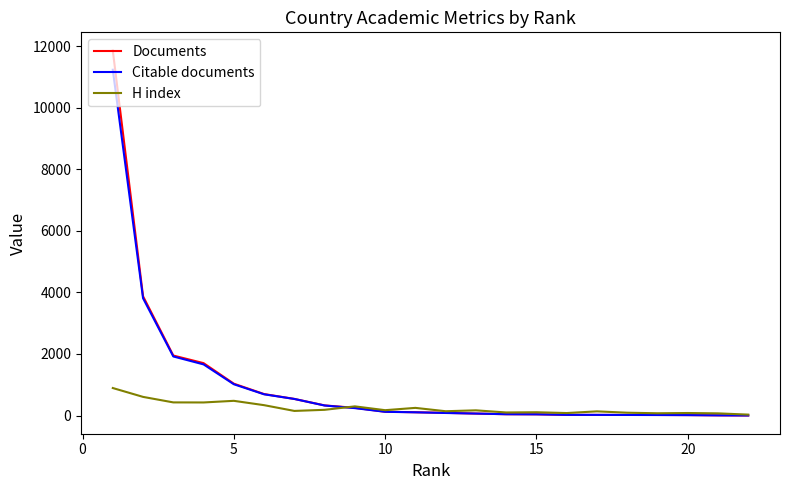

What is the sum of all Citable documents values?

22002